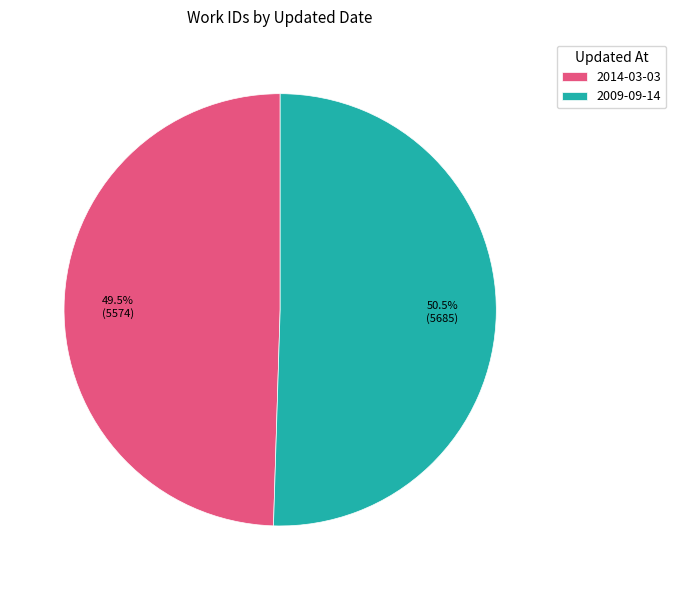

How many slices are in this pie chart?

2